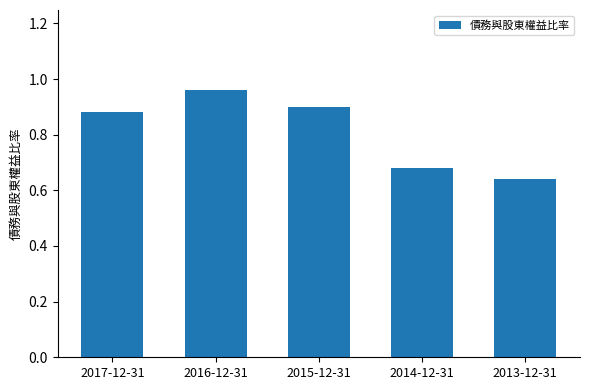

How many categories are shown in the chart?

5